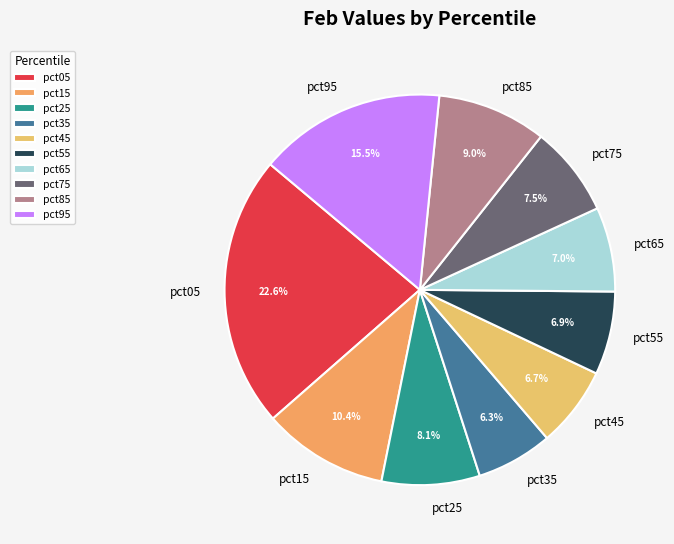

The pct25 slice represents 8% of the pie. True or false?

True